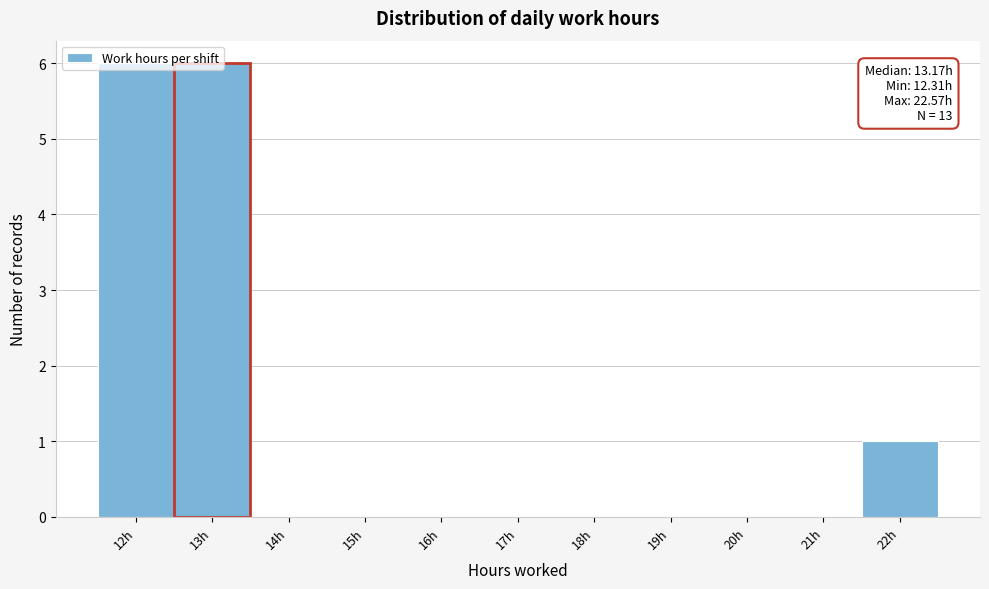

What is the sum of all values?

13